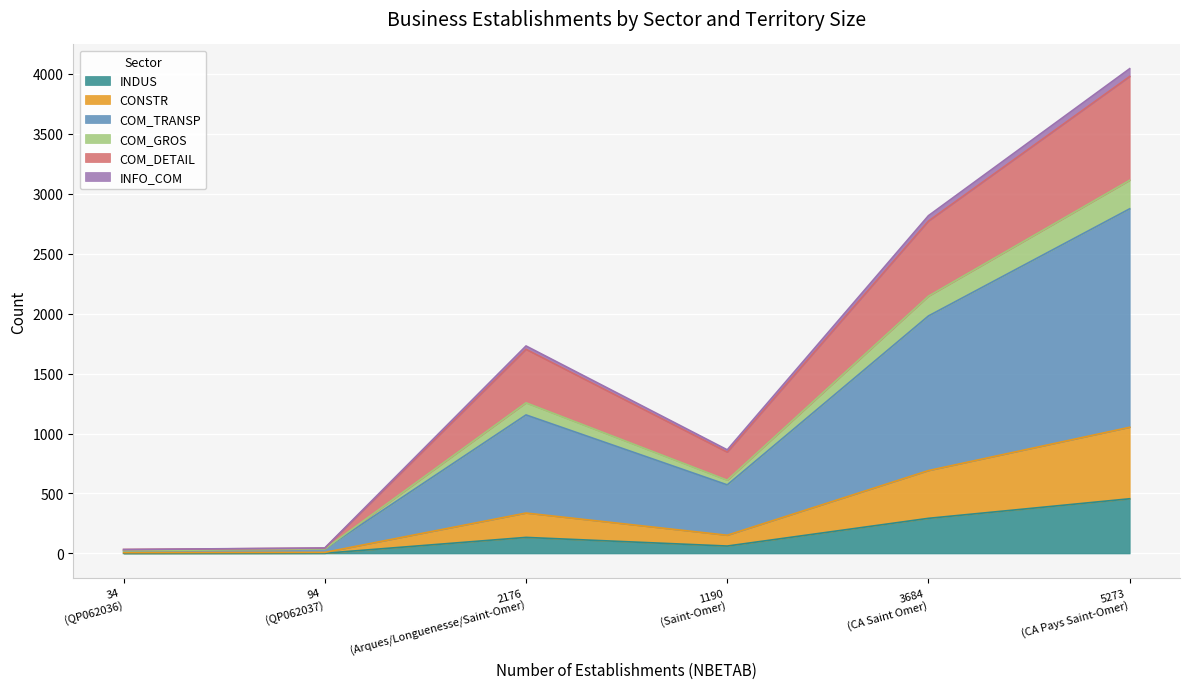

What is the maximum value for INDUS?

456